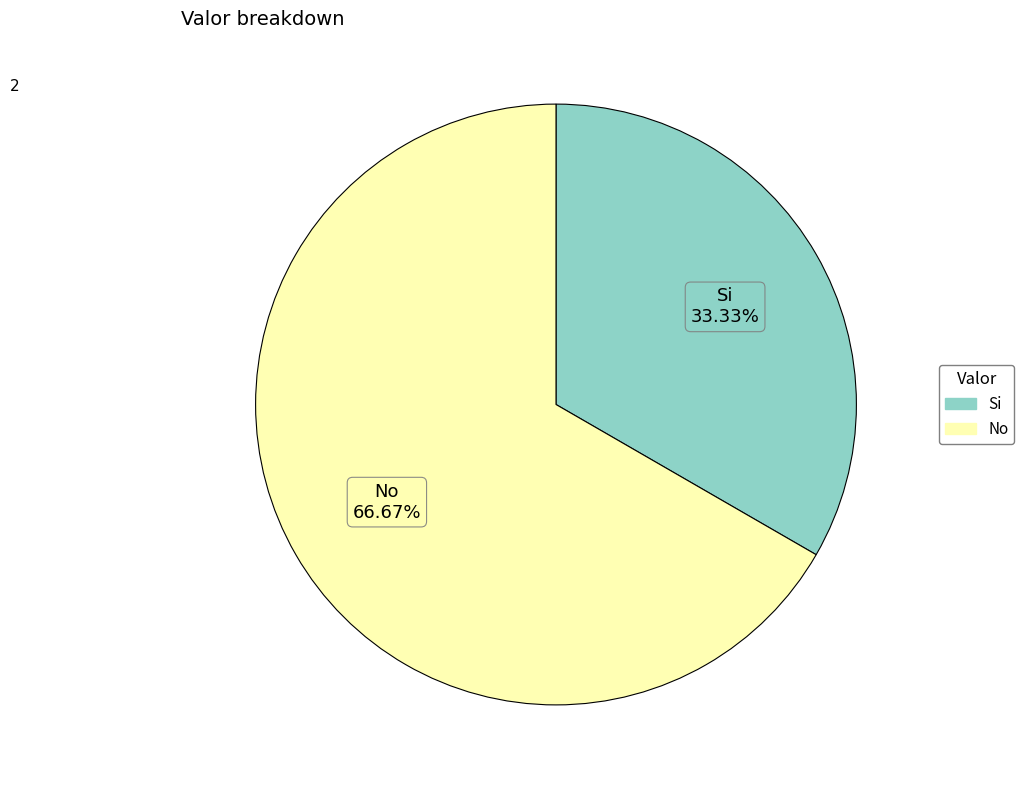

Approximately how many times larger is the value at Si compared to No?

0.5